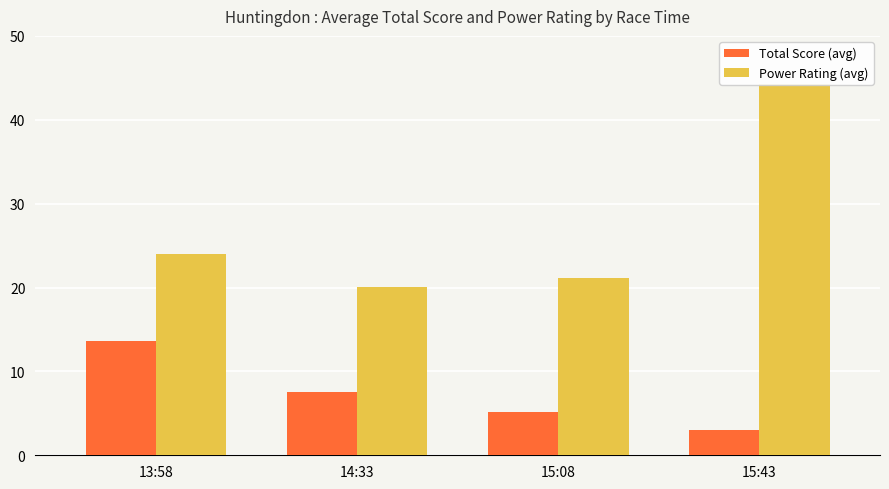

Are the bars grouped side by side (vs. stacked)?

Yes